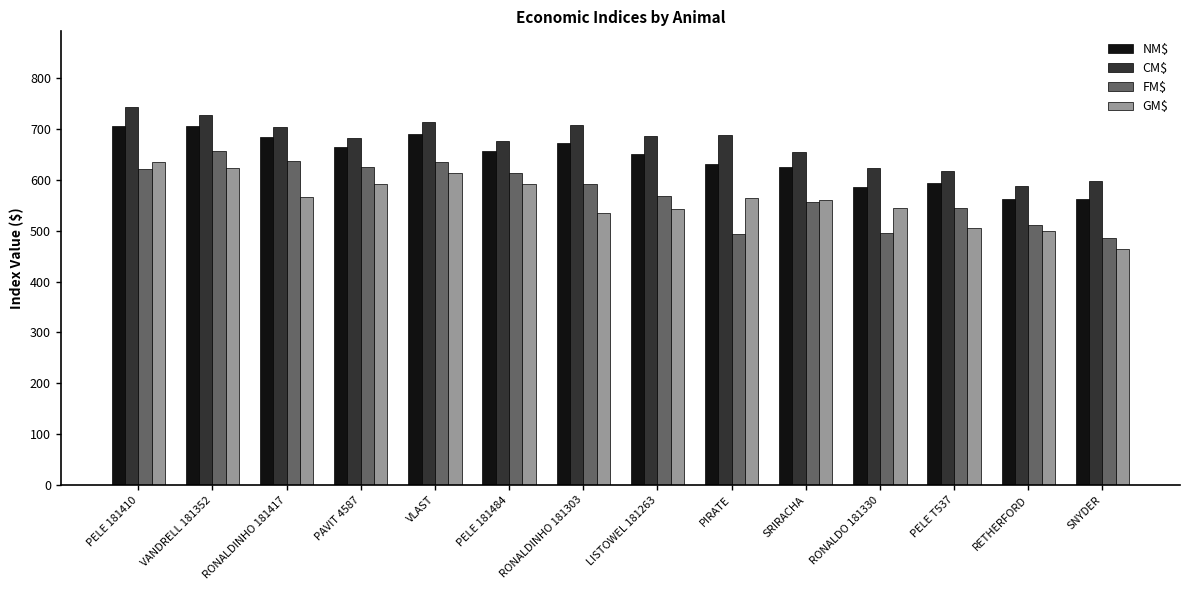

Rank the series by their maximum value, from highest to lowest.

CM$, NM$, FM$, GM$